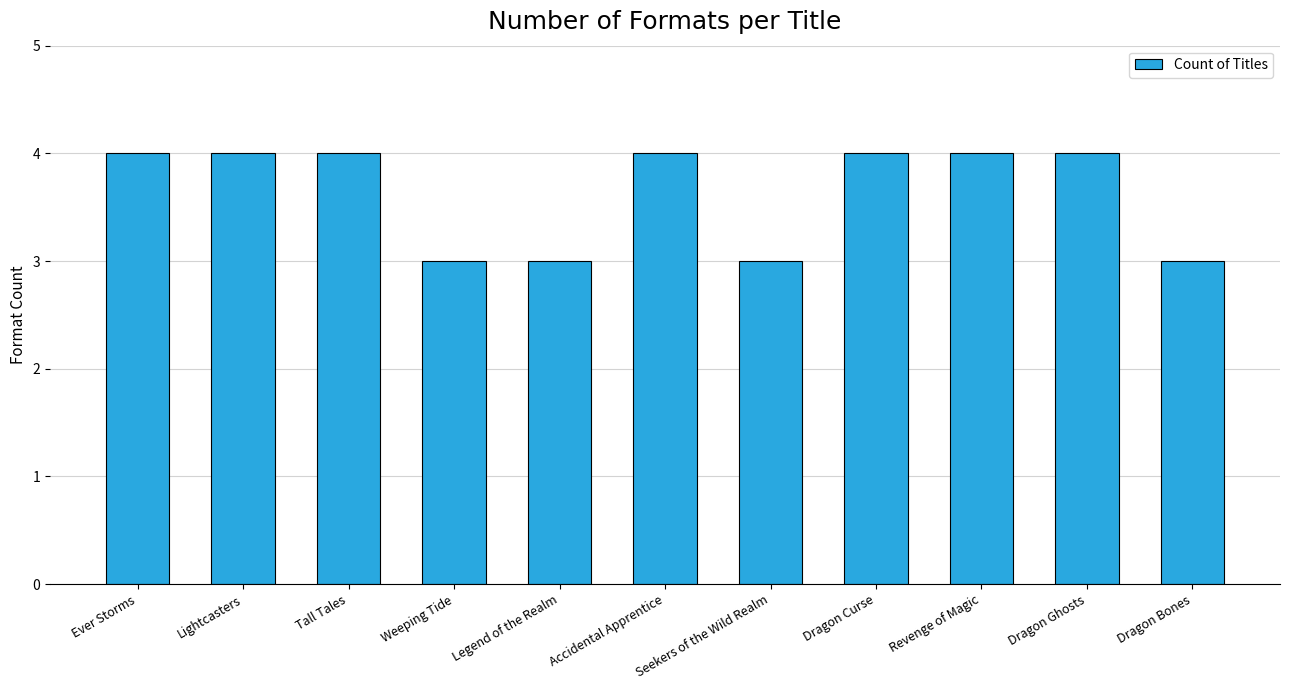

Reading left to right, what are all the values shown in this chart?

Ever Storms=4	Lightcasters=4	Tall Tales=4	Weeping Tide=3	Legend of the Realm=3	Accidental Apprentice=4	Seekers of the Wild Realm=3	Dragon Curse=4	Revenge of Magic=4	Dragon Ghosts=4	Dragon Bones=3